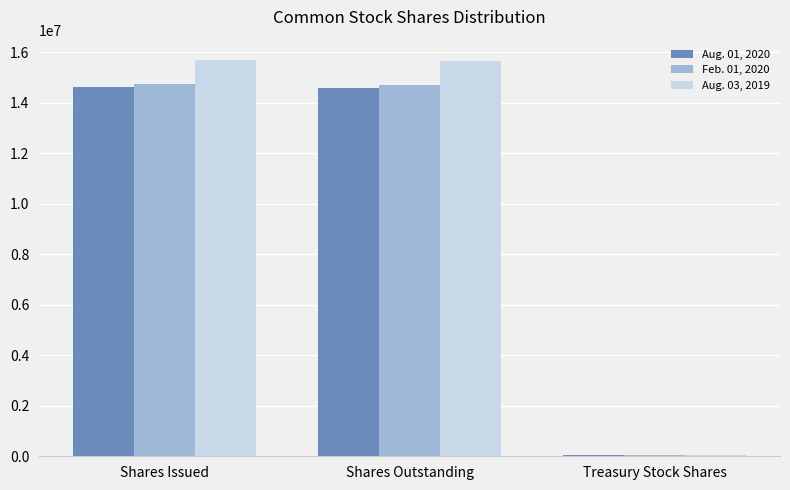

Where is Aug. 01, 2020 nearest to the value 7344500?

Shares Outstanding